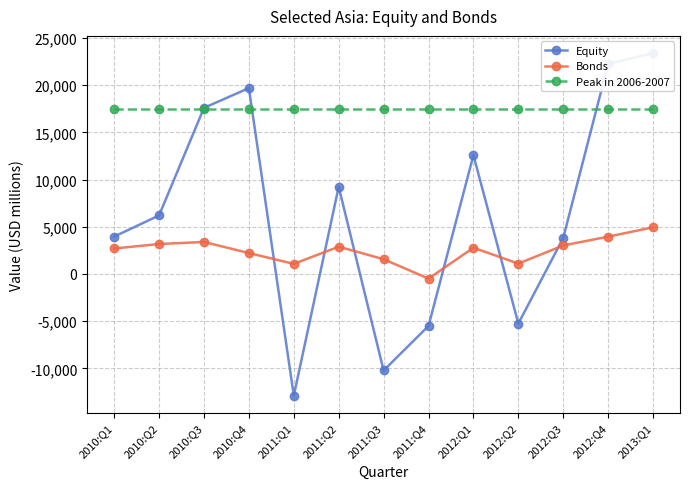

Rank the series by their maximum value, from lowest to highest.

Bonds, Peak in 2006-2007, Equity